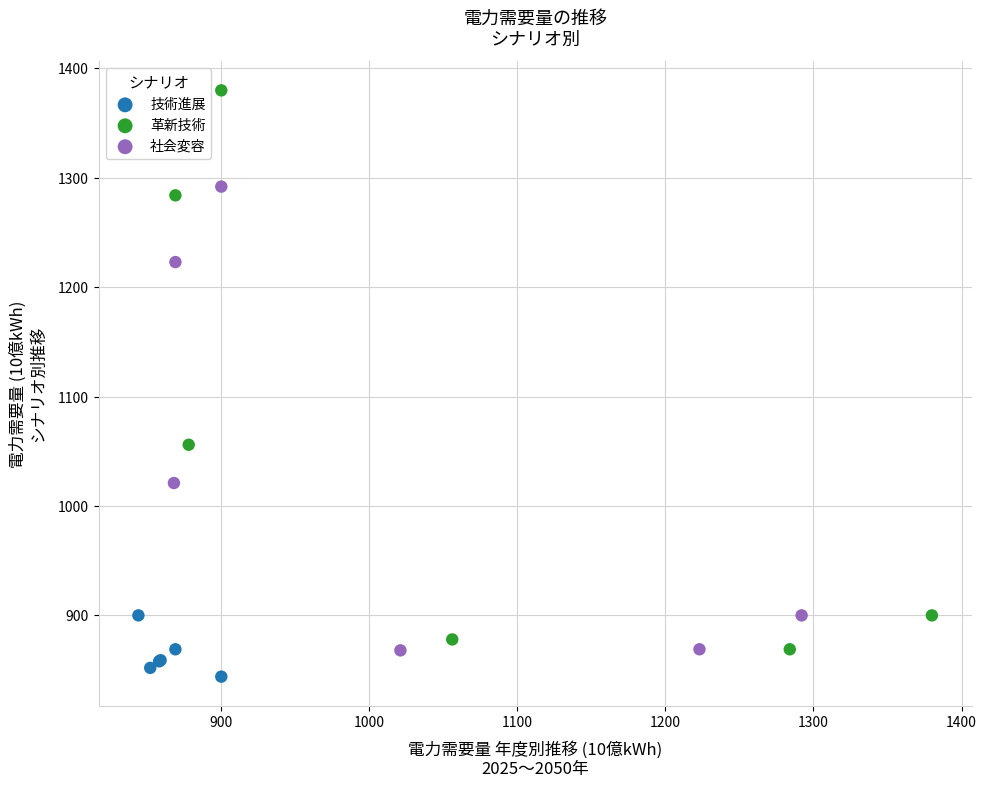

Which series contains the highest Y value?

革新技術